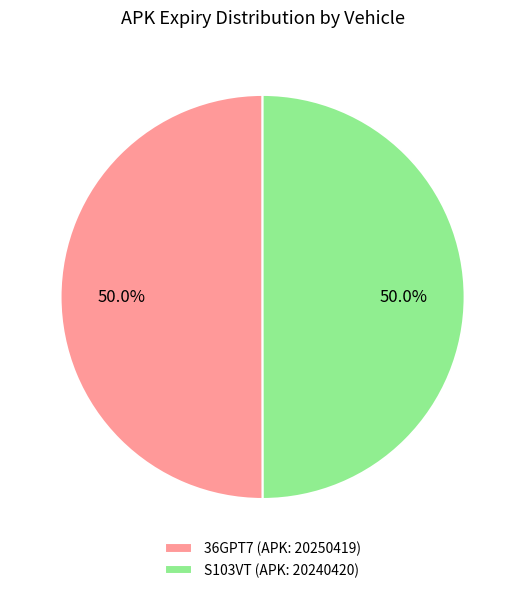

To the nearest percent, what percentage of the pie is 36GPT7?

50%